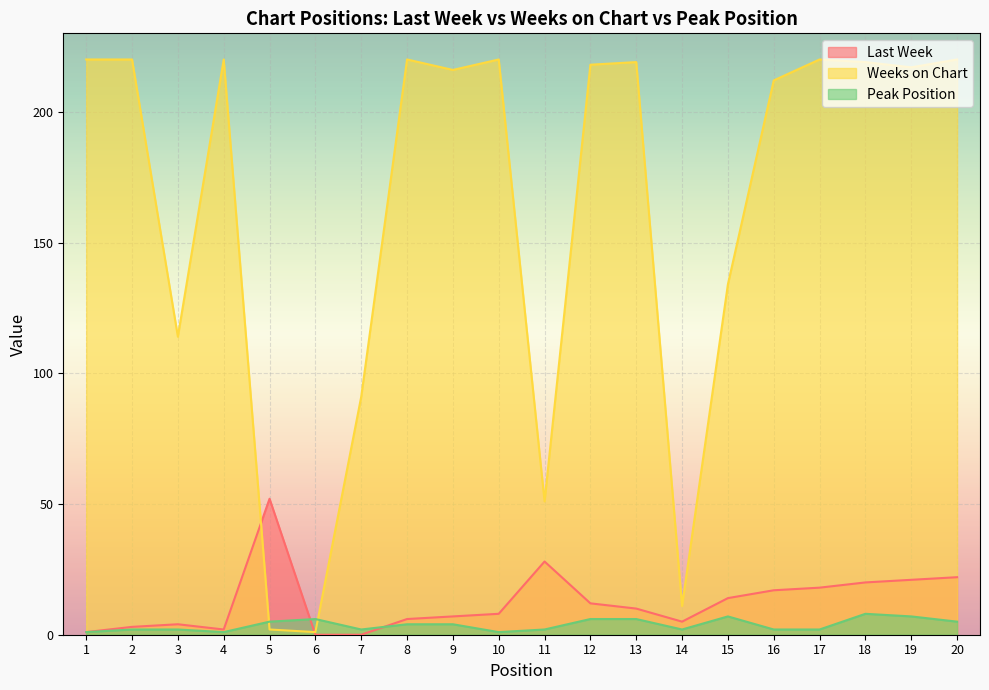

What is the difference between the maximum and minimum values in the Weeks on Chart series?

219